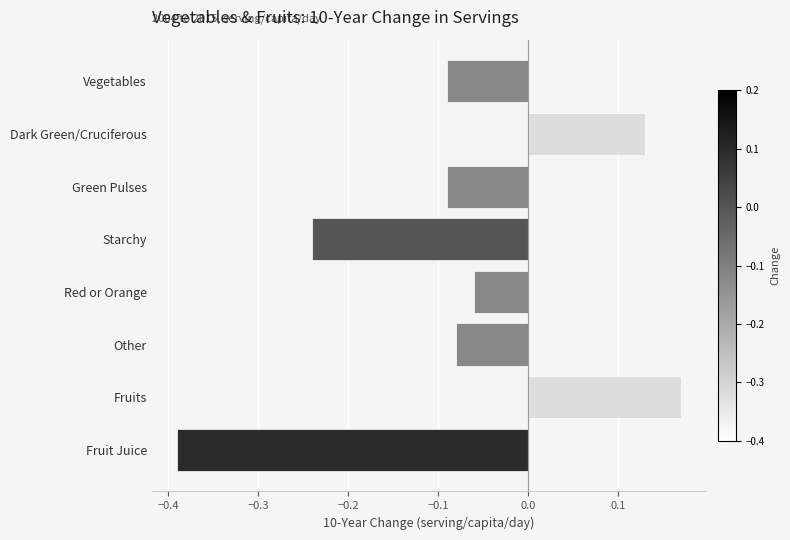

How many positive values are there?

2